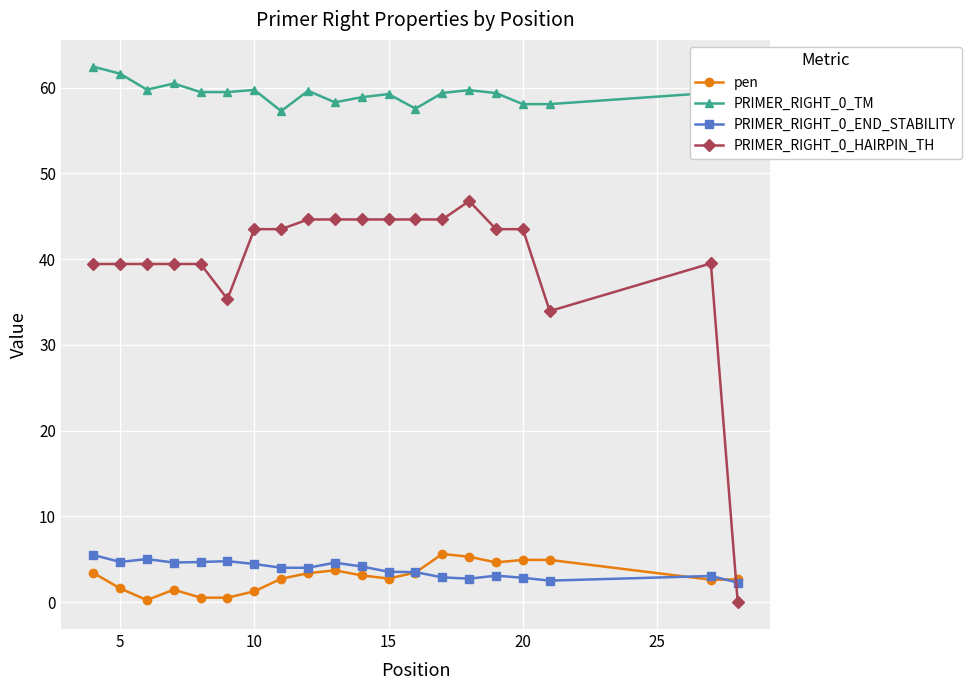

What is the value of the PRIMER_RIGHT_0_TM point at the 11th from the left?

58.9